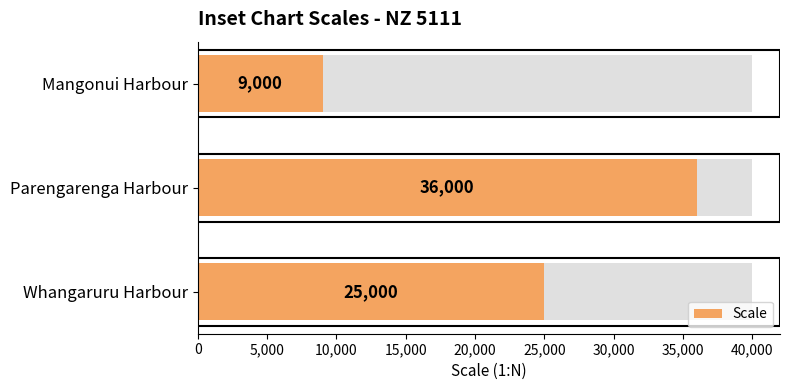

What is the smallest value displayed?

9000